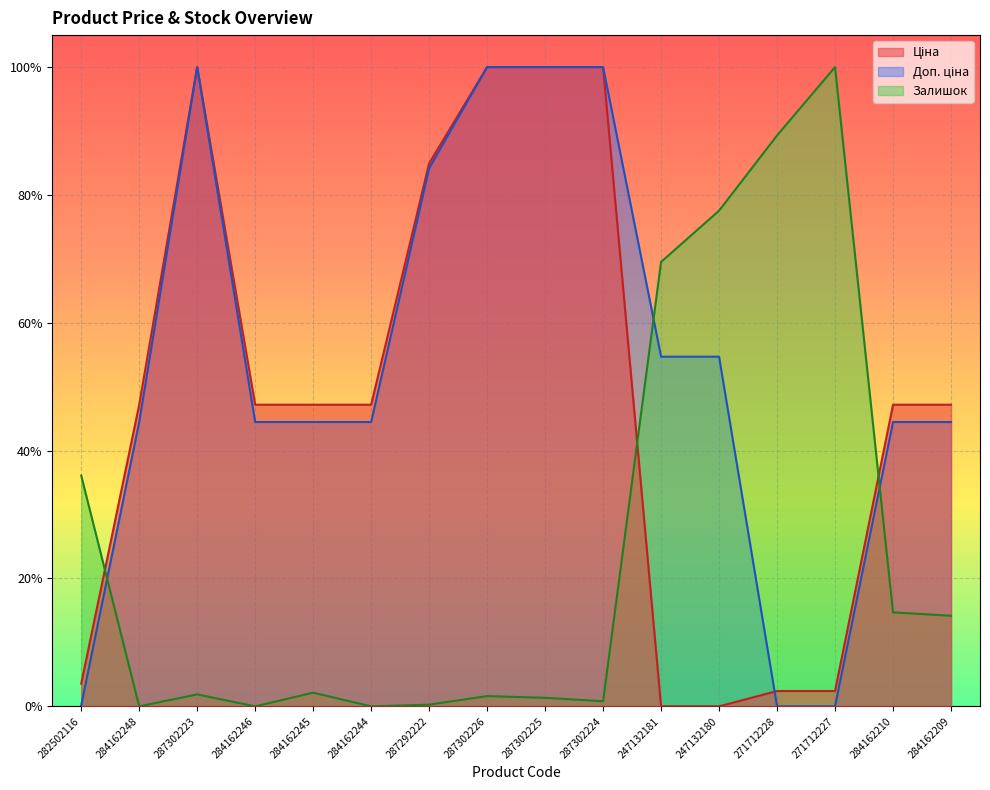

In Доп. ціна, how many points are higher than both neighbors (excluding endpoints)?

1